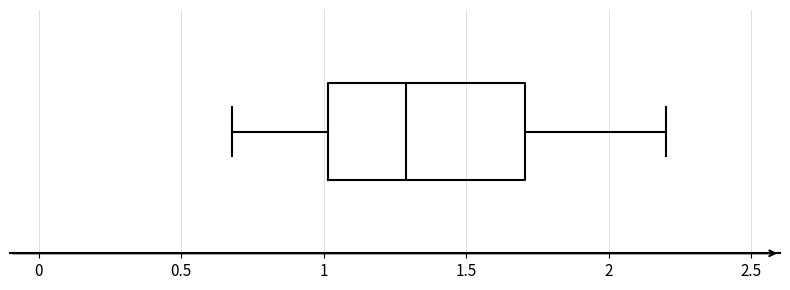

Where does the median line of the box sit on the x-axis? The values are not printed on the chart, so give them approximately, as read against the axis.

1.3